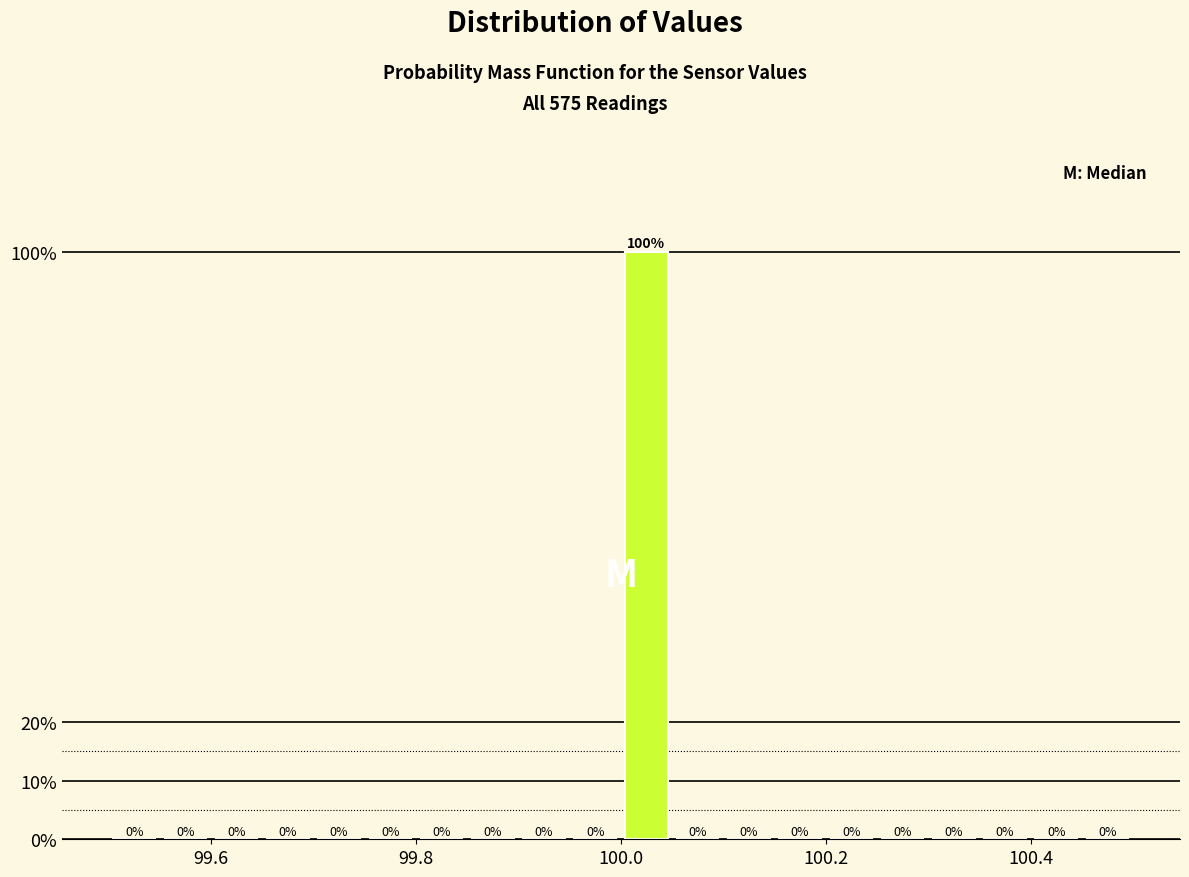

Read against the x-axis, roughly where is the centre of the tallest bar?

100.02